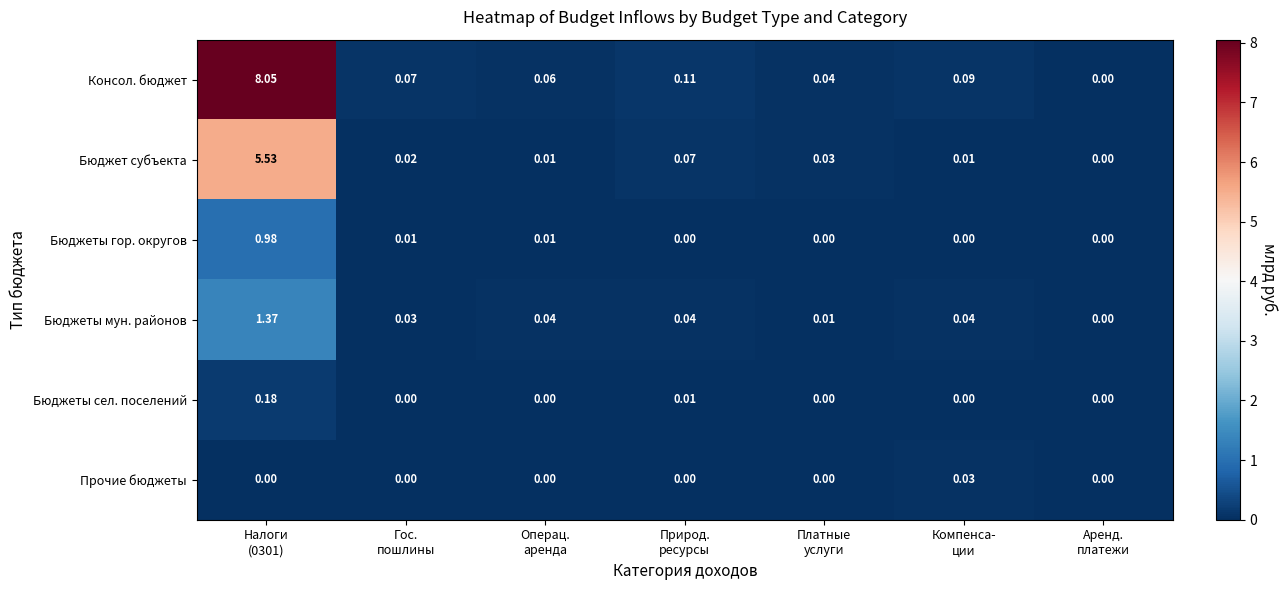

Rank the series by their maximum value, from lowest to highest.

Прочие бюджеты, Бюджеты сел. поселений, Бюджеты гор. округов, Бюджеты мун. районов, Бюджет субъекта, Консол. бюджет